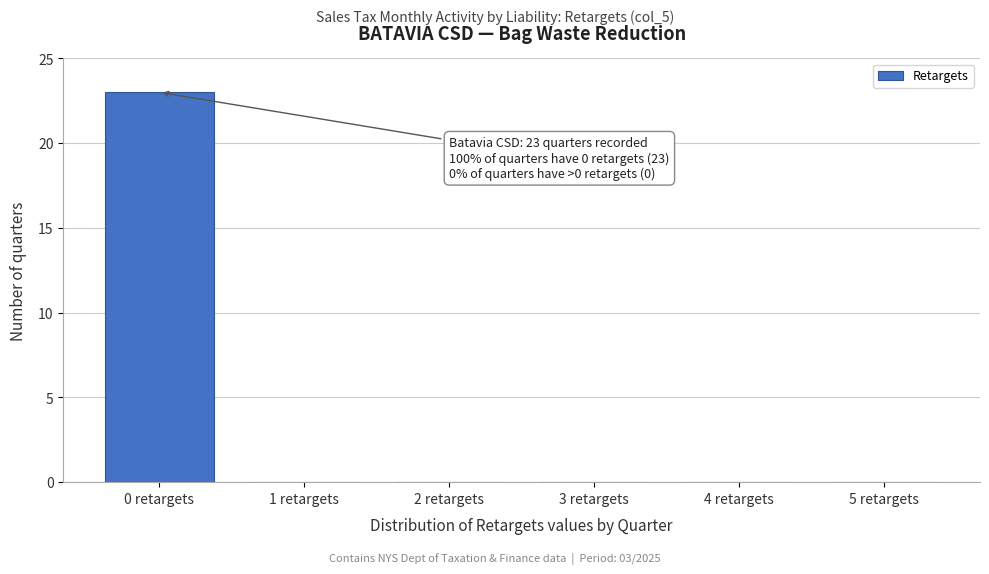

Which range on the x-axis has the tallest bar?

-0.5 to 0.5